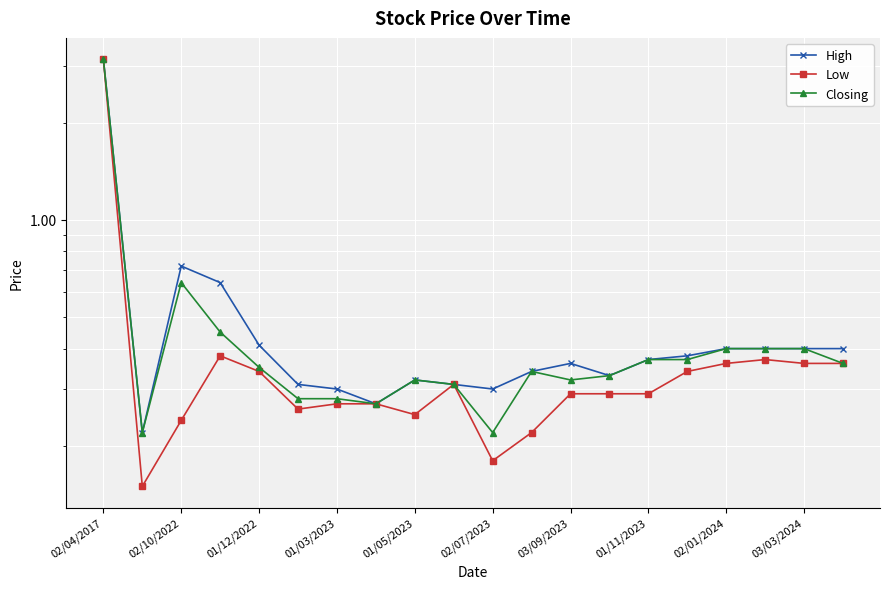

What are all the series names shown in the legend?

High, Low, Closing